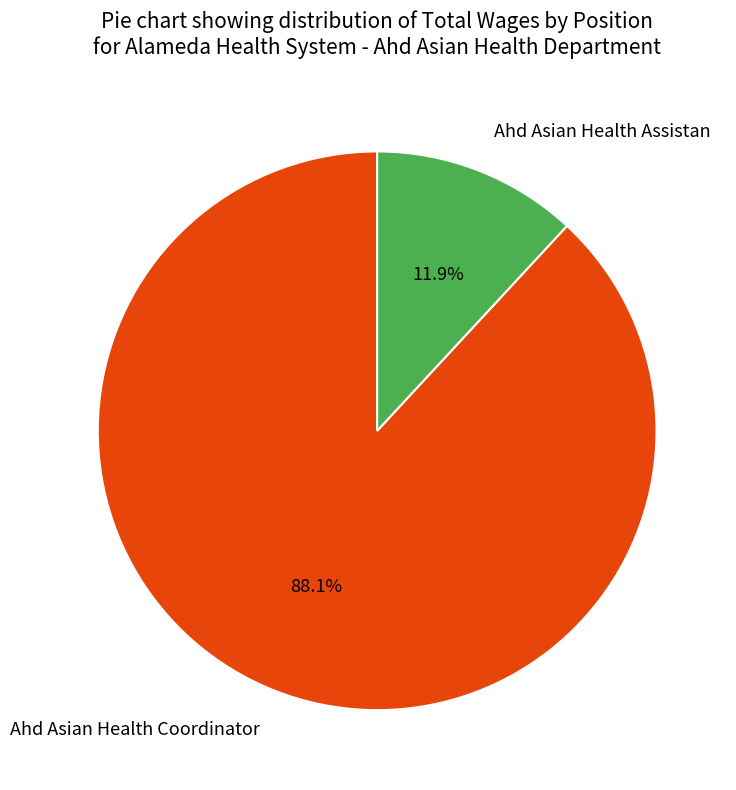

Count the number of slices in the pie.

2